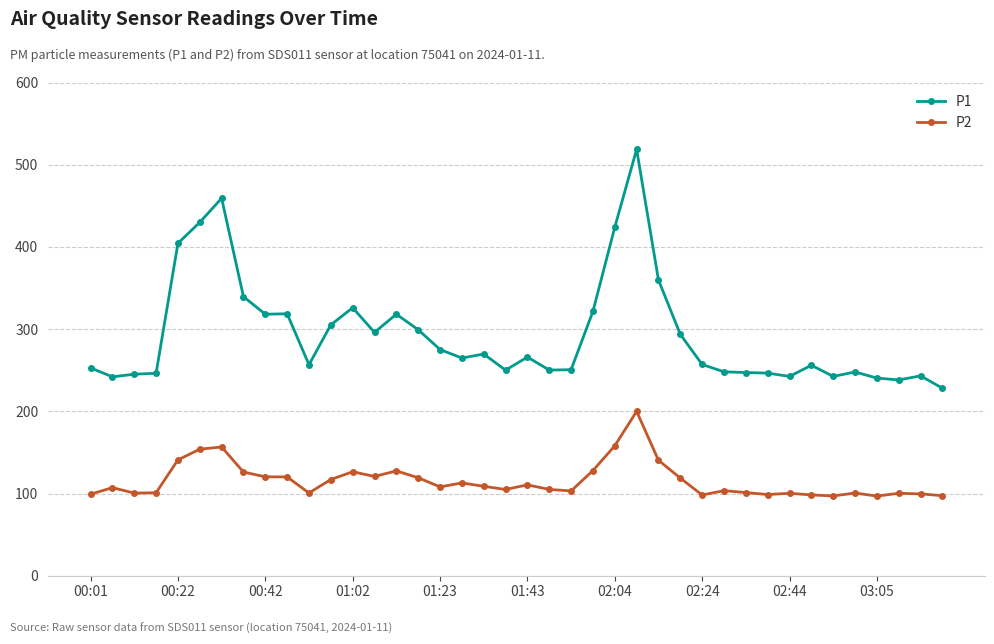

What is the minimum value for P2?

96.9